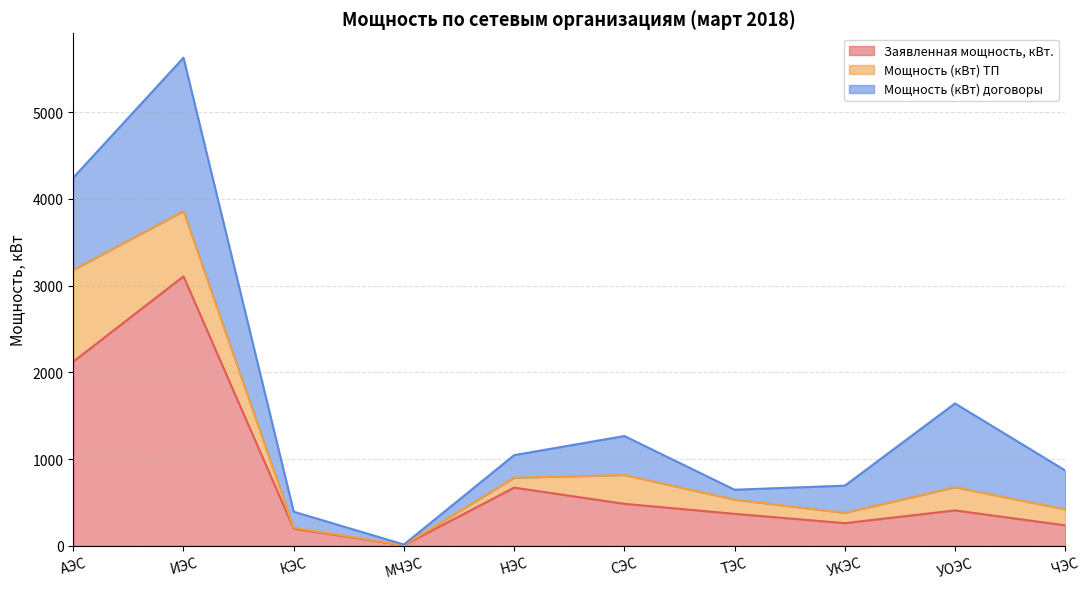

True or false: Заявленная мощность, кВт. and Мощность (кВт) договоры intersect in this chart.

True